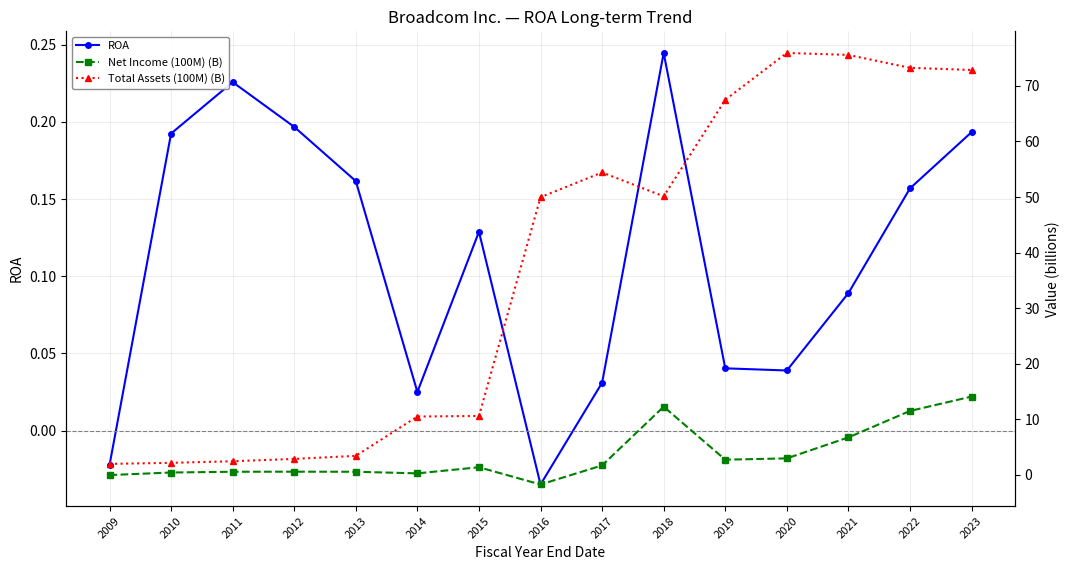

True or false: Net Income (100M) (B) has more than 2 points higher than both neighbors.

True